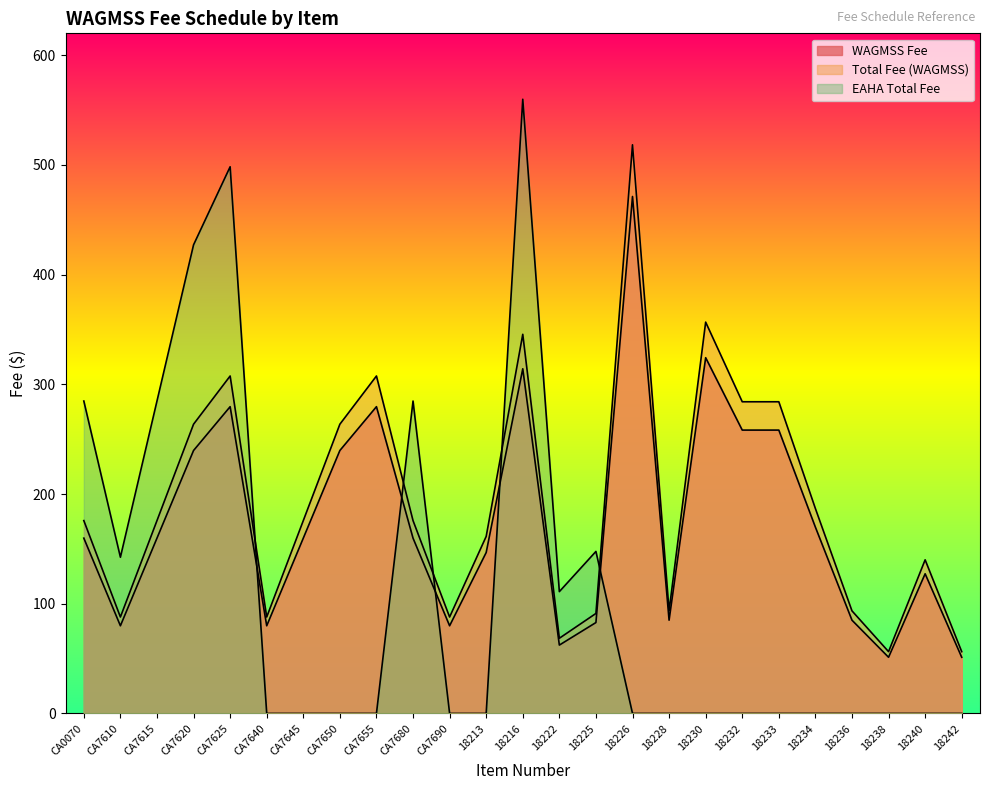

What is the maximum value for WAGMSS Fee?

471.2